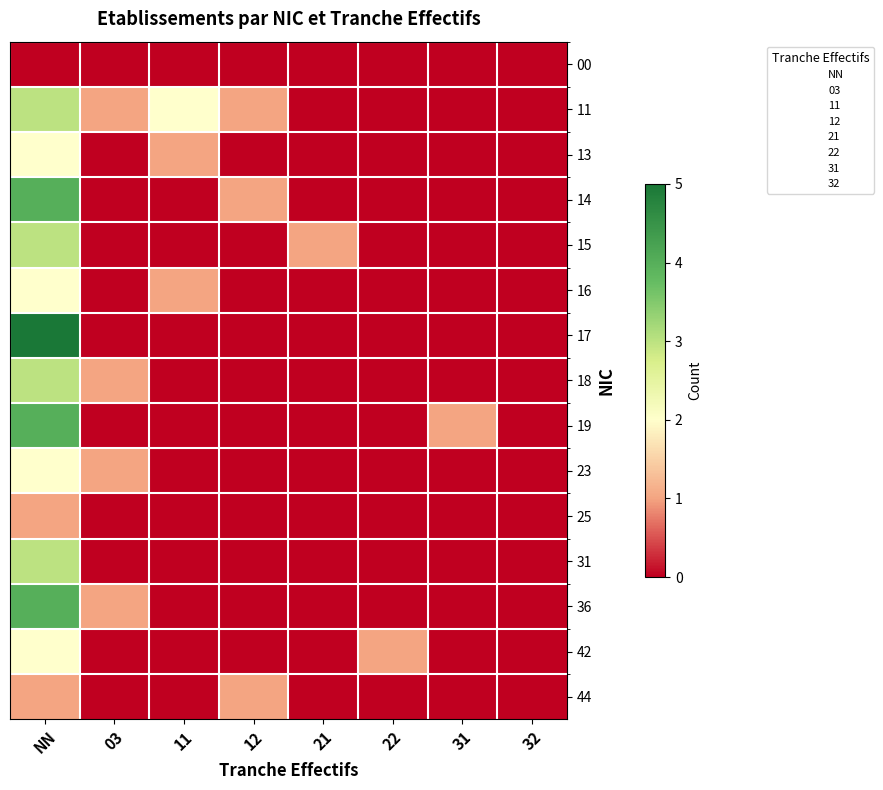

Between 12 and 31, which series saw the biggest shift?

11